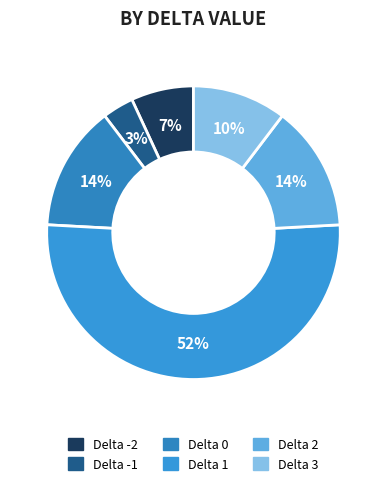

True or false: Delta 0 accounts for 20% of the total.

False